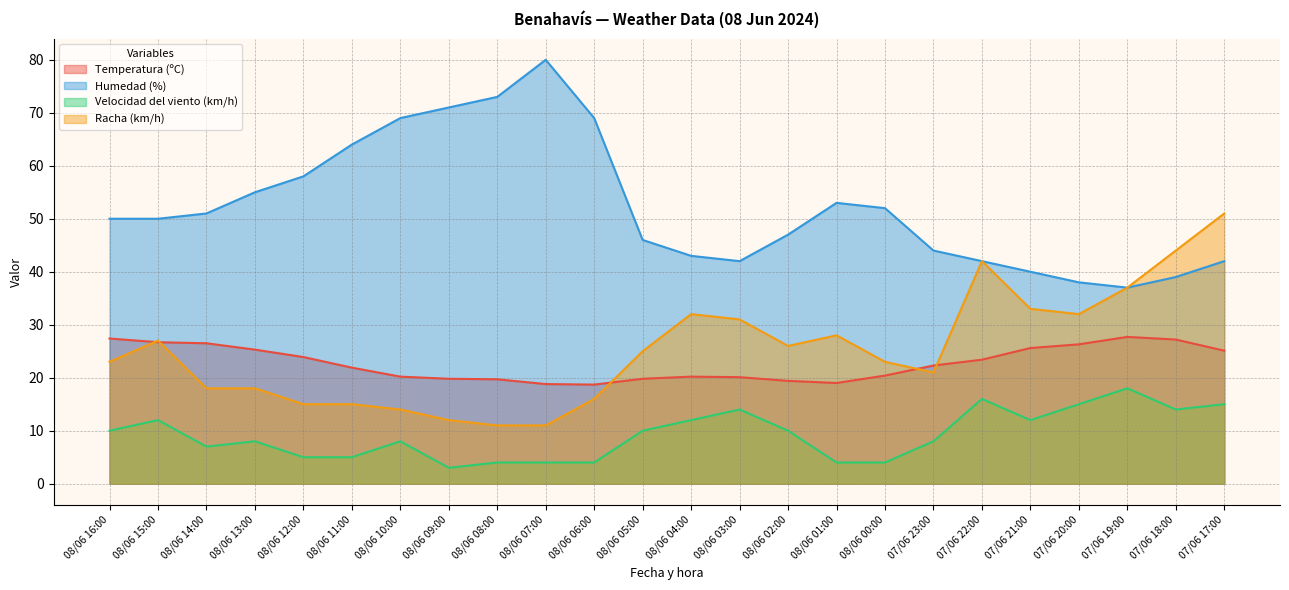

How many data points in Racha (km/h) are above 25?

11